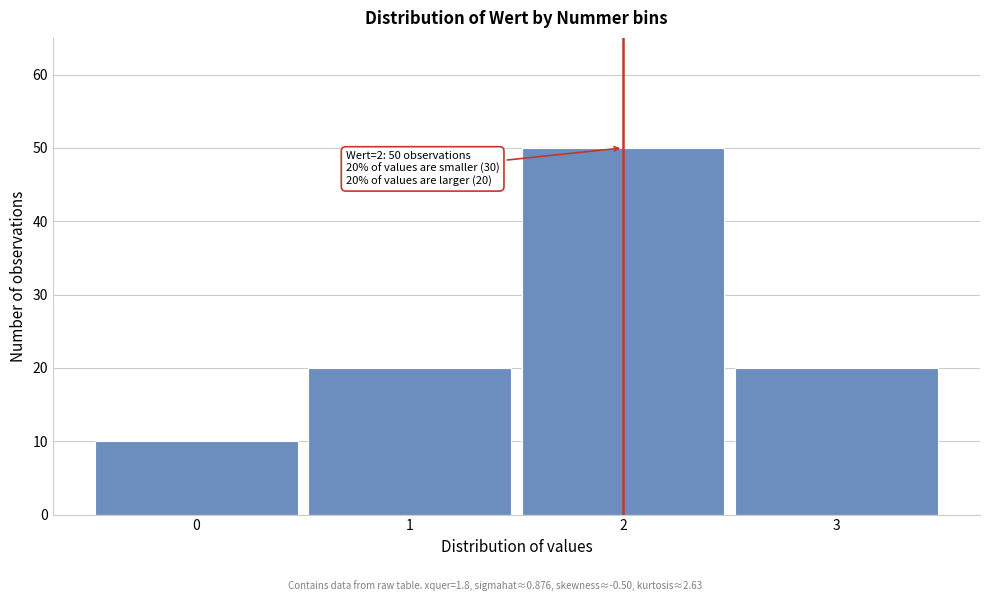

Reading left to right, list all the values displayed in this chart.

10	20	50	20